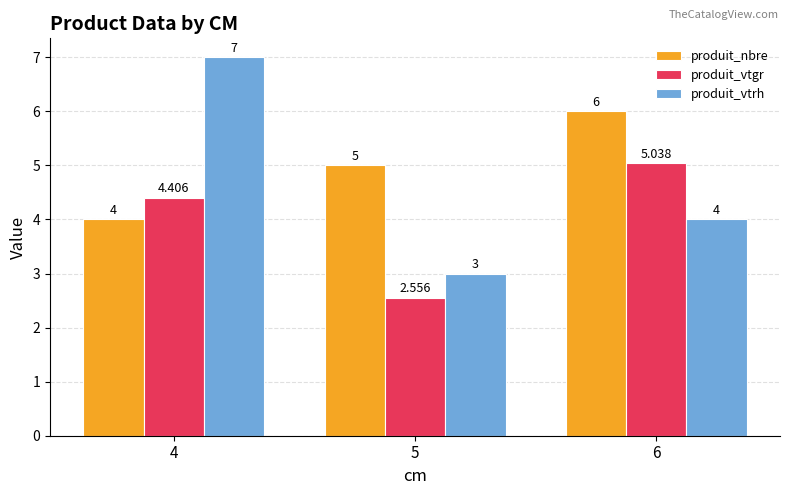

How many data points does each series have?

3